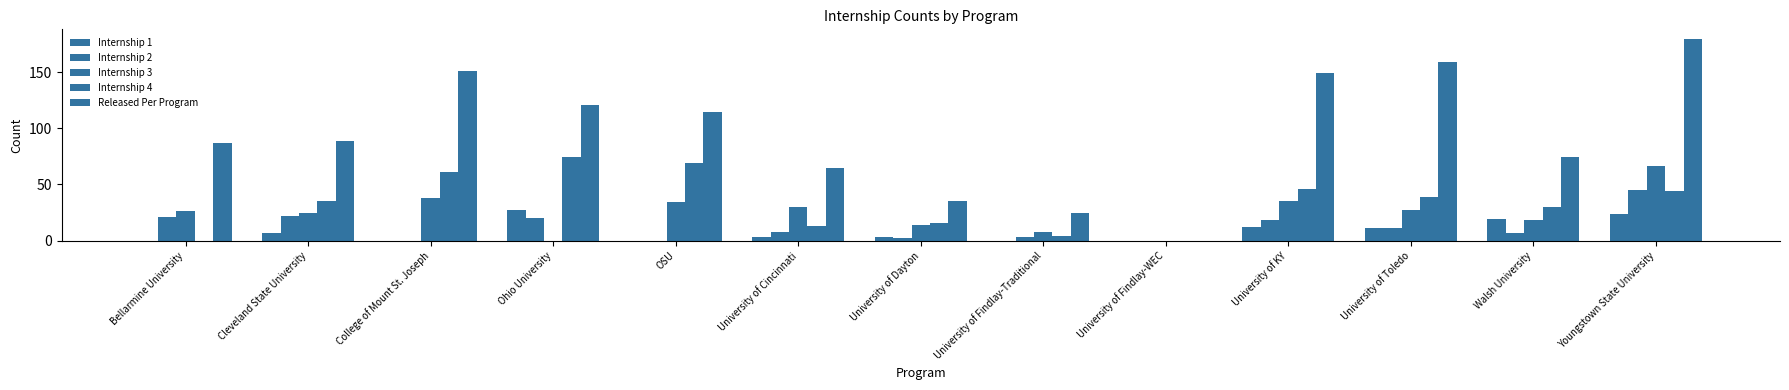

How many data points does each series have?

13